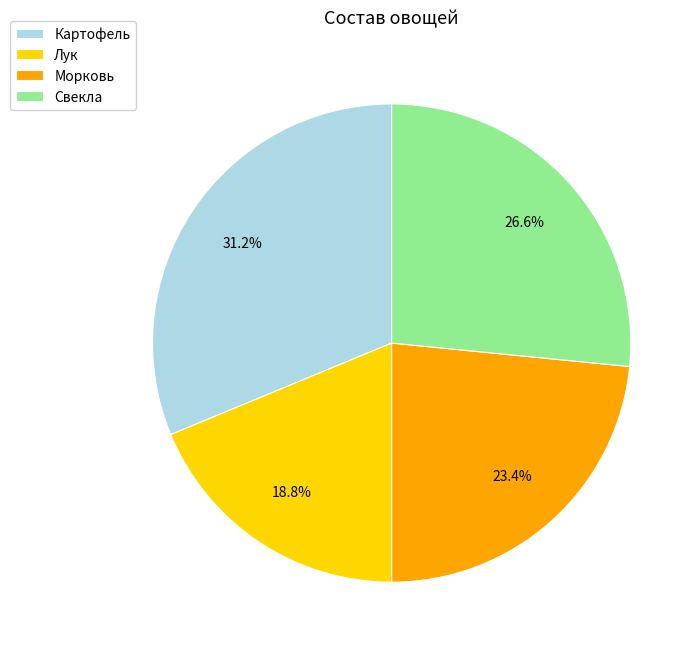

Combined, what portion of the pie is Картофель and Свекла?

57.8%